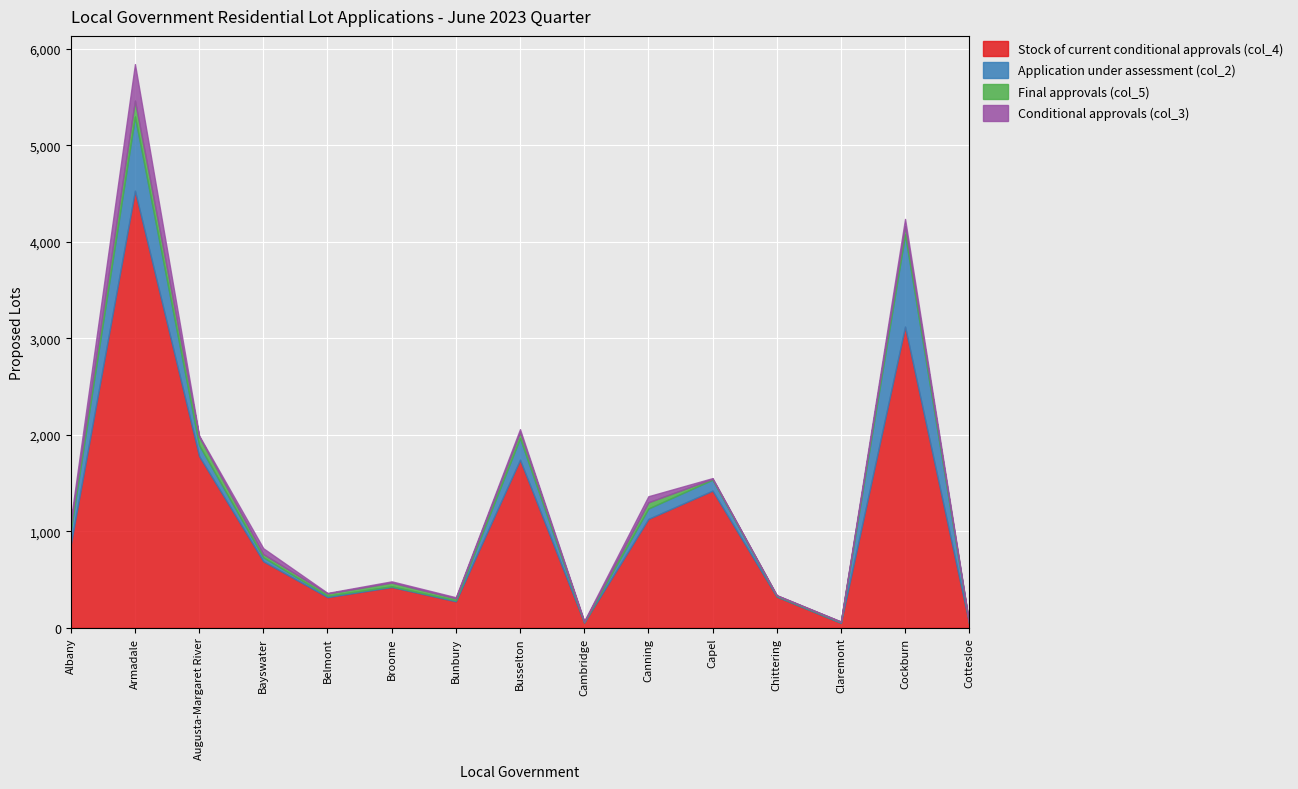

Rank the categories by Stock of current conditional approvals (col_4) value from highest to lowest.

Armadale, Cockburn, Augusta-Margaret River, Busselton, Capel, Canning, Albany, Bayswater, Broome, Chittering, Belmont, Bunbury, Cambridge, Claremont, Cottesloe